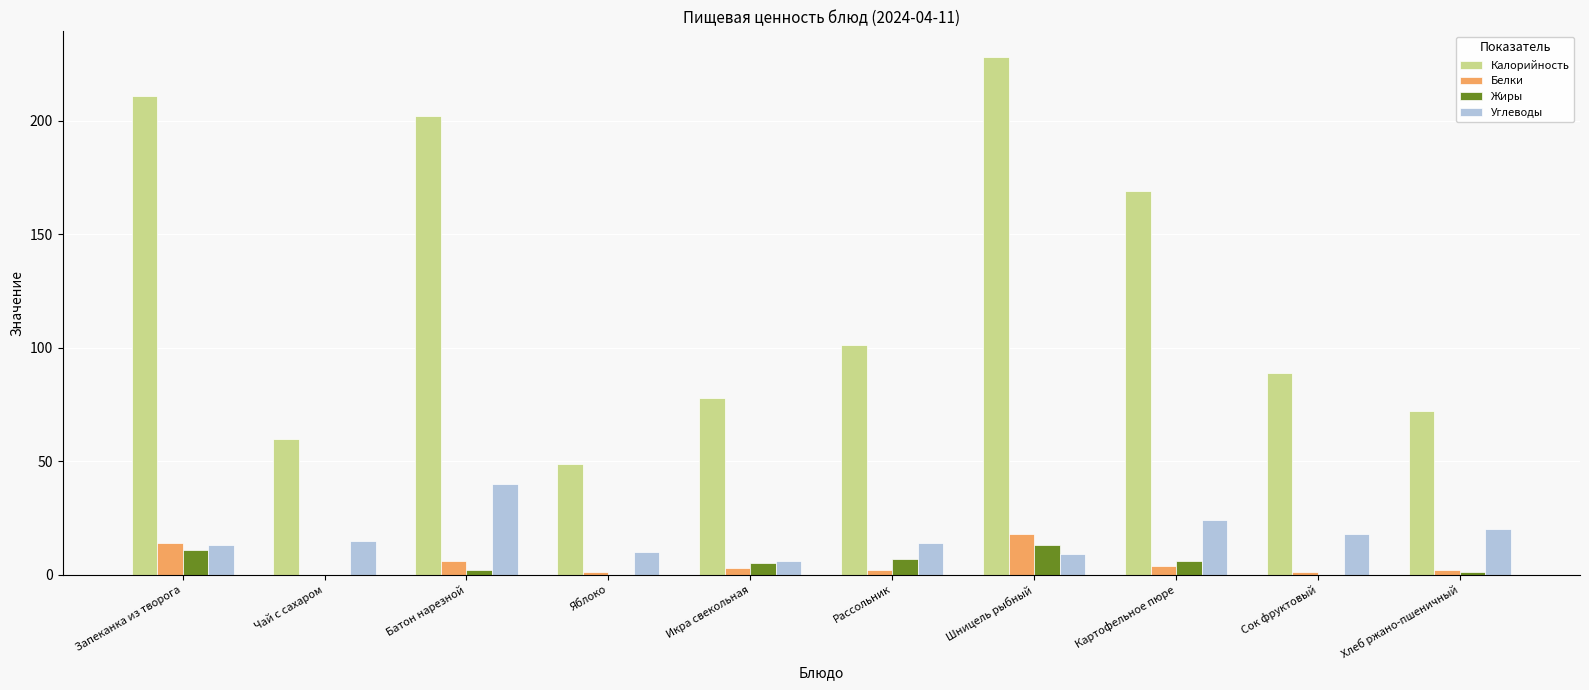

Between Картофельное пюре and Сок фруктовый, which series saw the biggest shift?

Калорийность